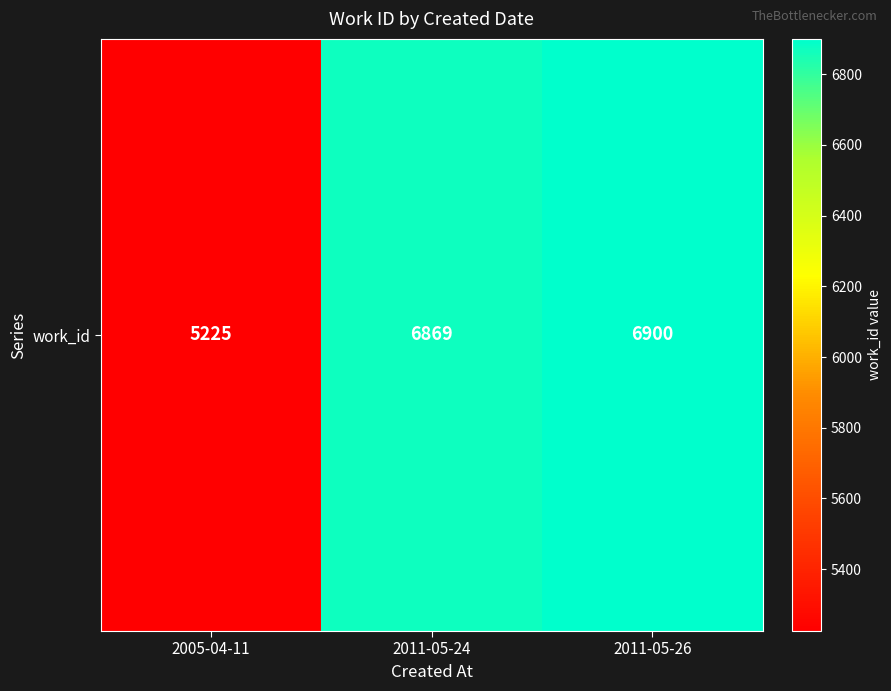

What is the change in value from 2011-05-24 to 2011-05-26?

+31